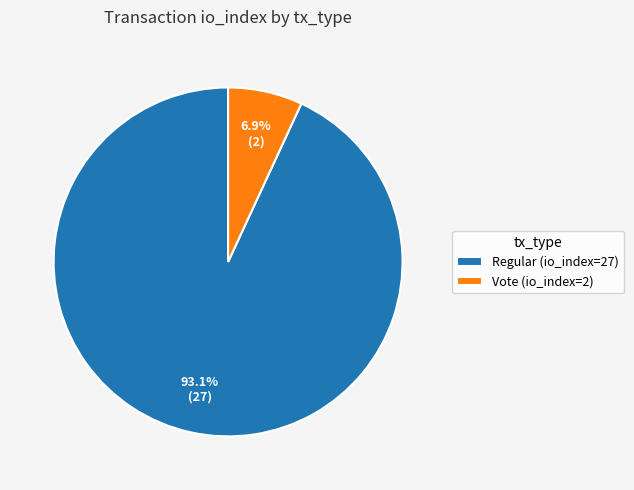

Which has a higher value, Regular (io_index=27) or Vote (io_index=2)?

Regular (io_index=27)